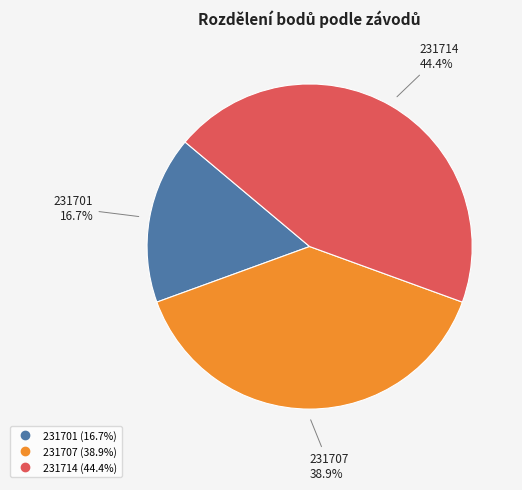

What percentage is the 231714 slice, to the nearest percent?

44%